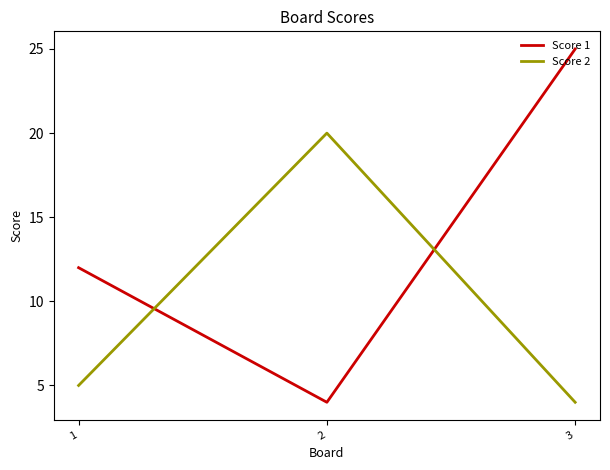

Count the number of data series in this chart.

2